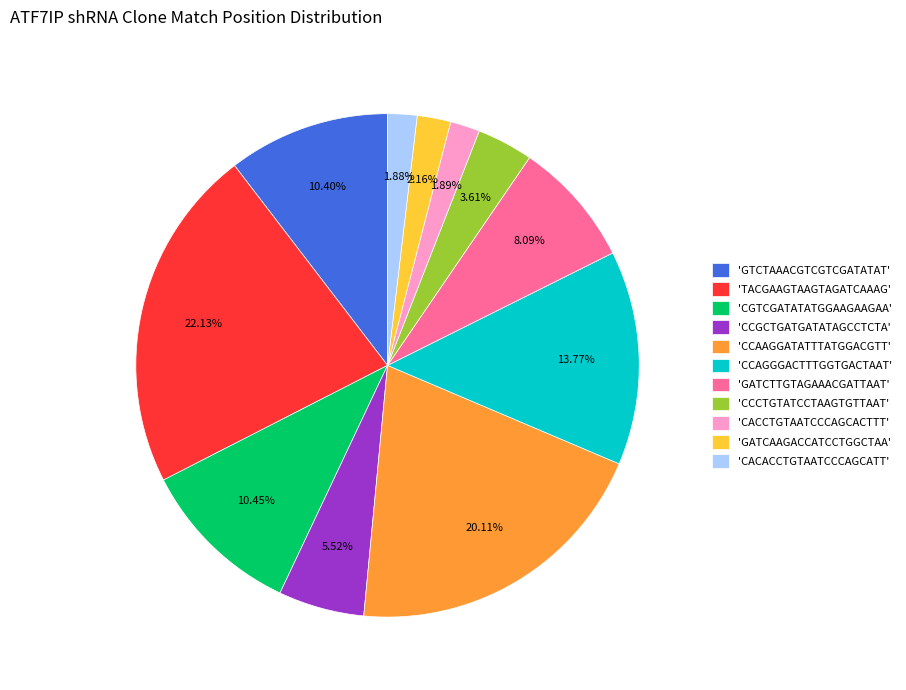

Between 'TACGAAGTAAGTAGATCAAAG' and 'GATCAAGACCATCCTGGCTAA', which is larger?

'TACGAAGTAAGTAGATCAAAG'